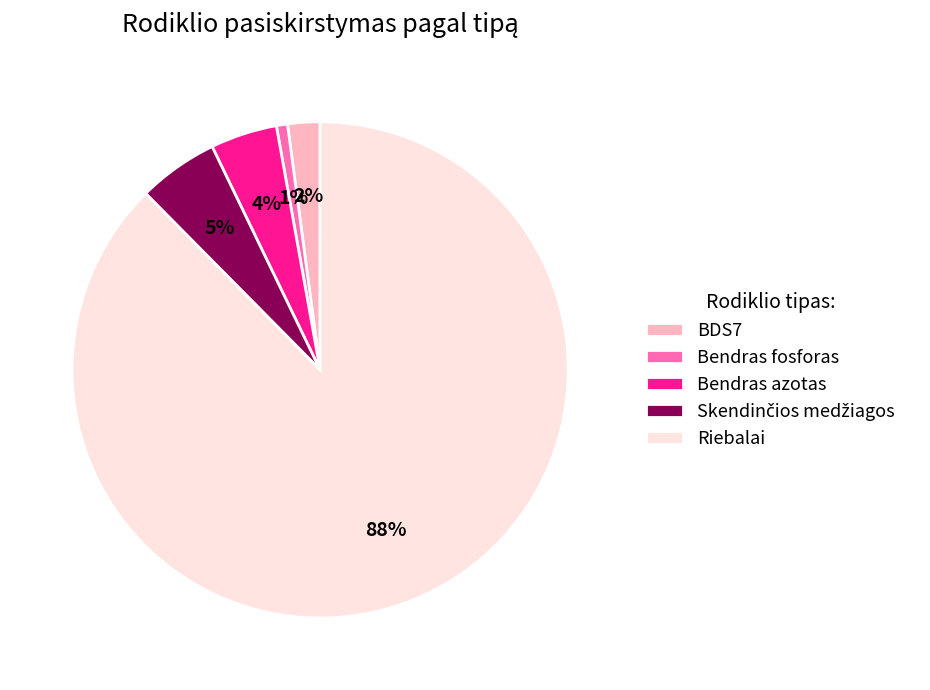

Is the sum of BDS7 and Riebalai greater than half?

Yes